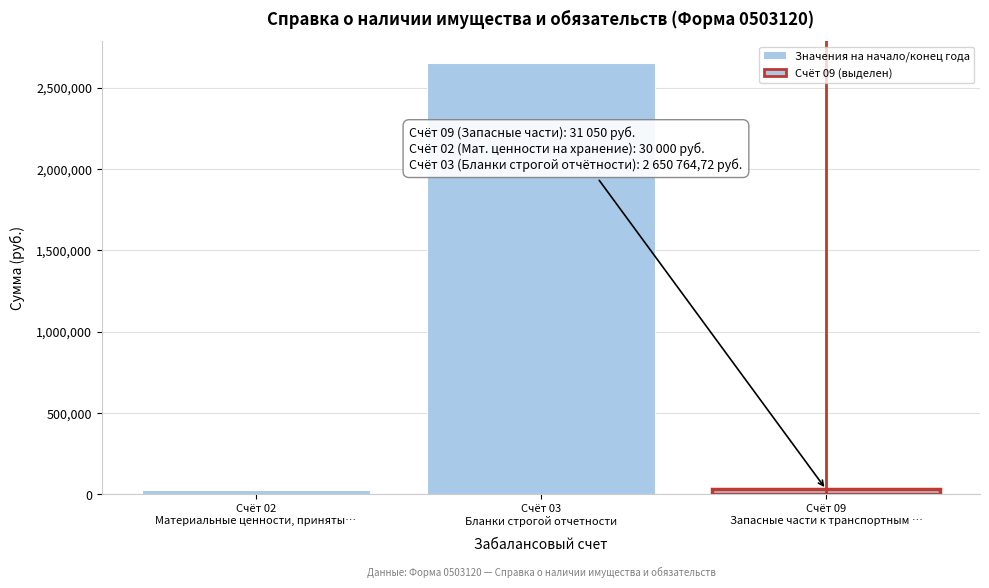

What is the greatest value displayed?

2650764.7